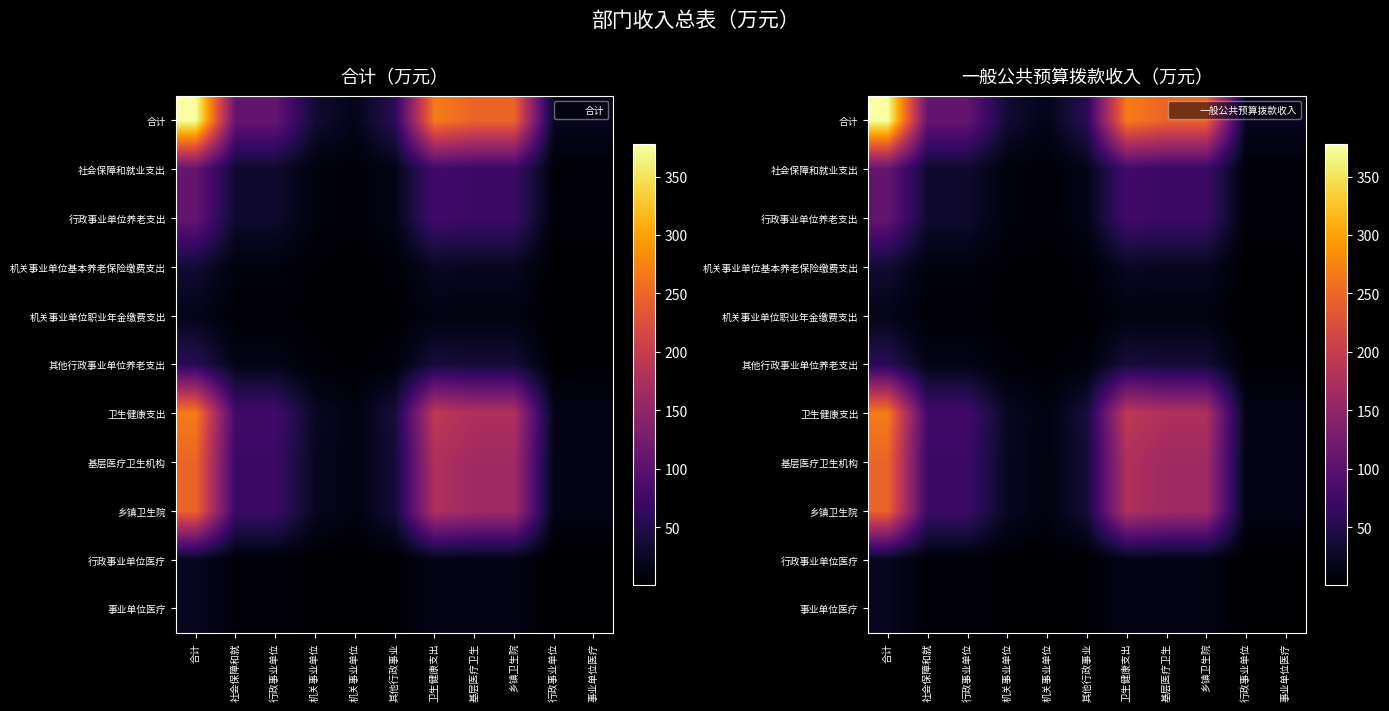

Which has a higher value, 合计 or 卫生健康支出?

合计